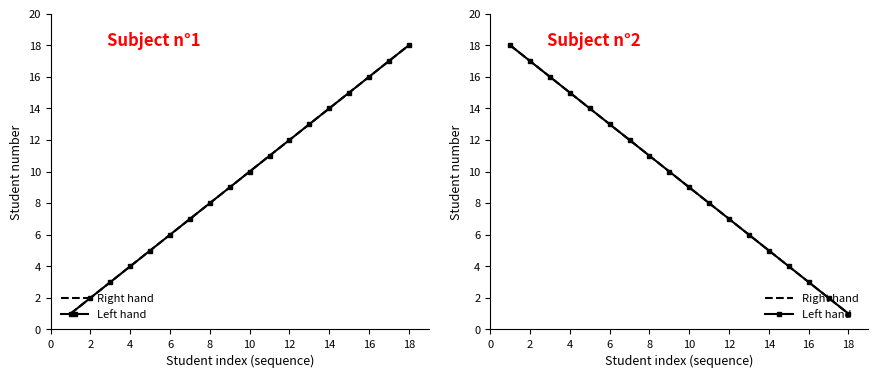

Is the value of Left hand at 18 greater than the value of Right hand at 2?

No